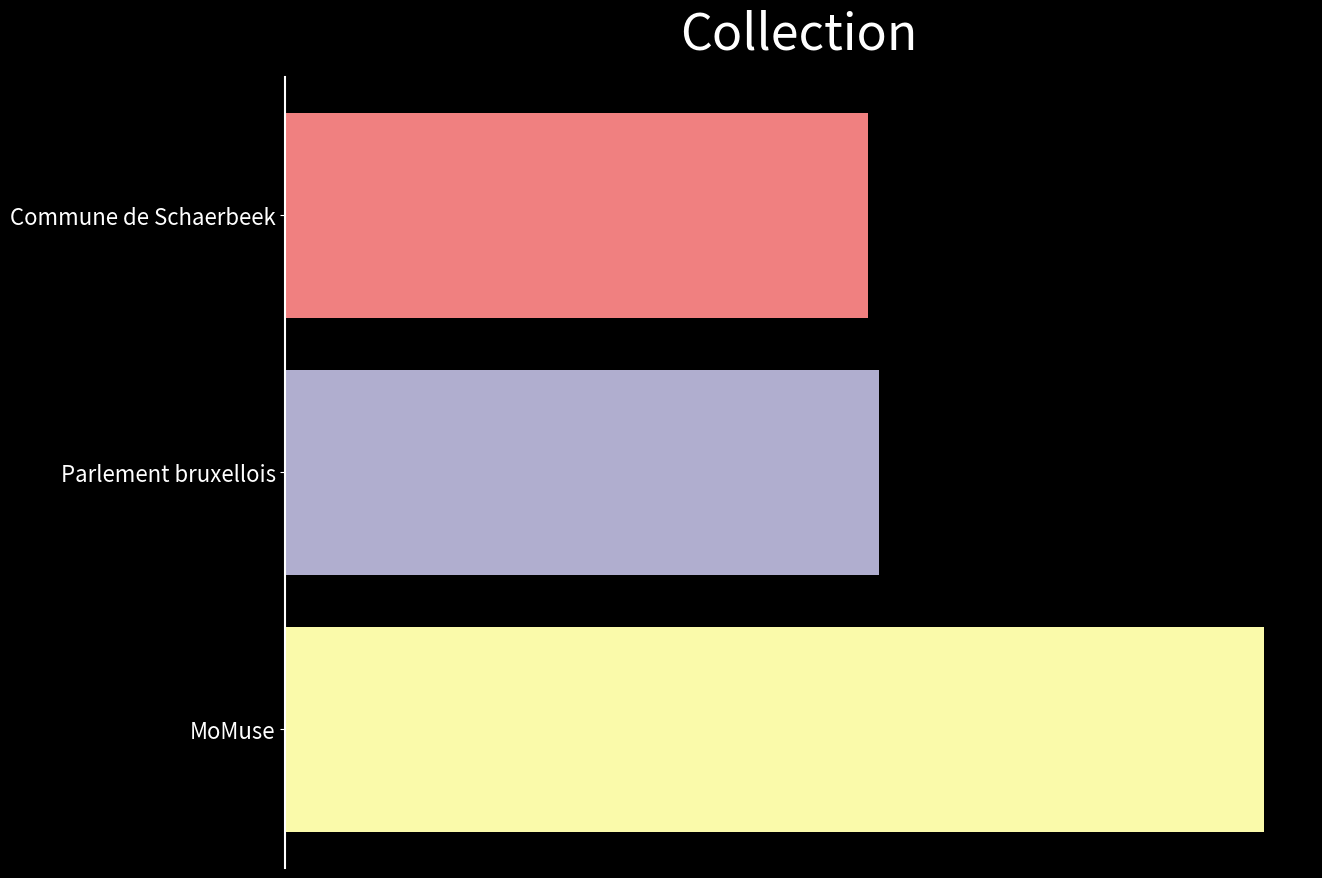

Are the bars horizontal?

Yes